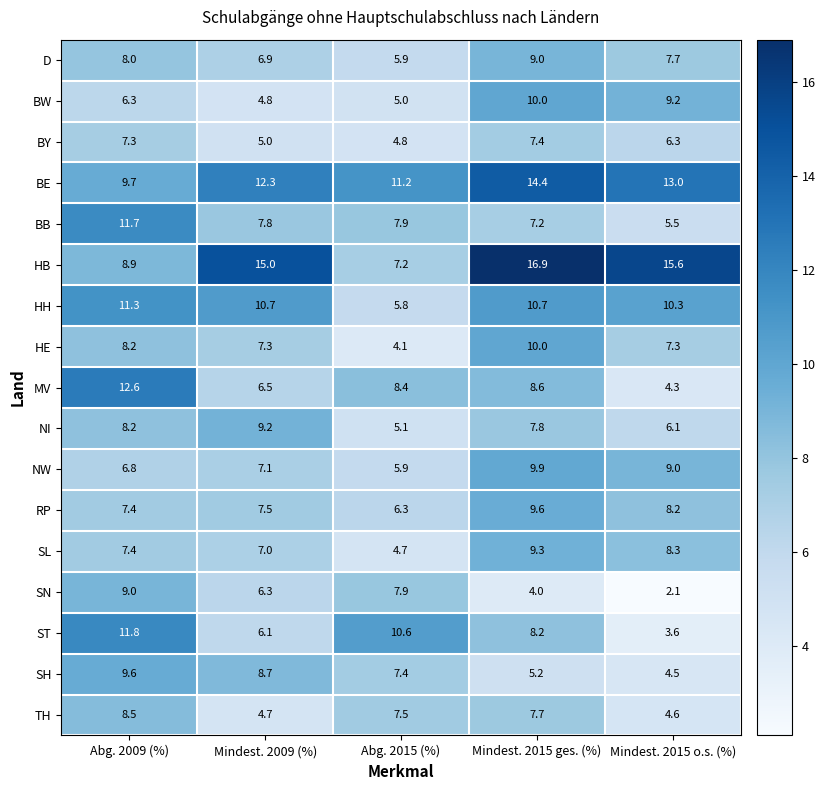

Which series has the largest total across all categories?

HB